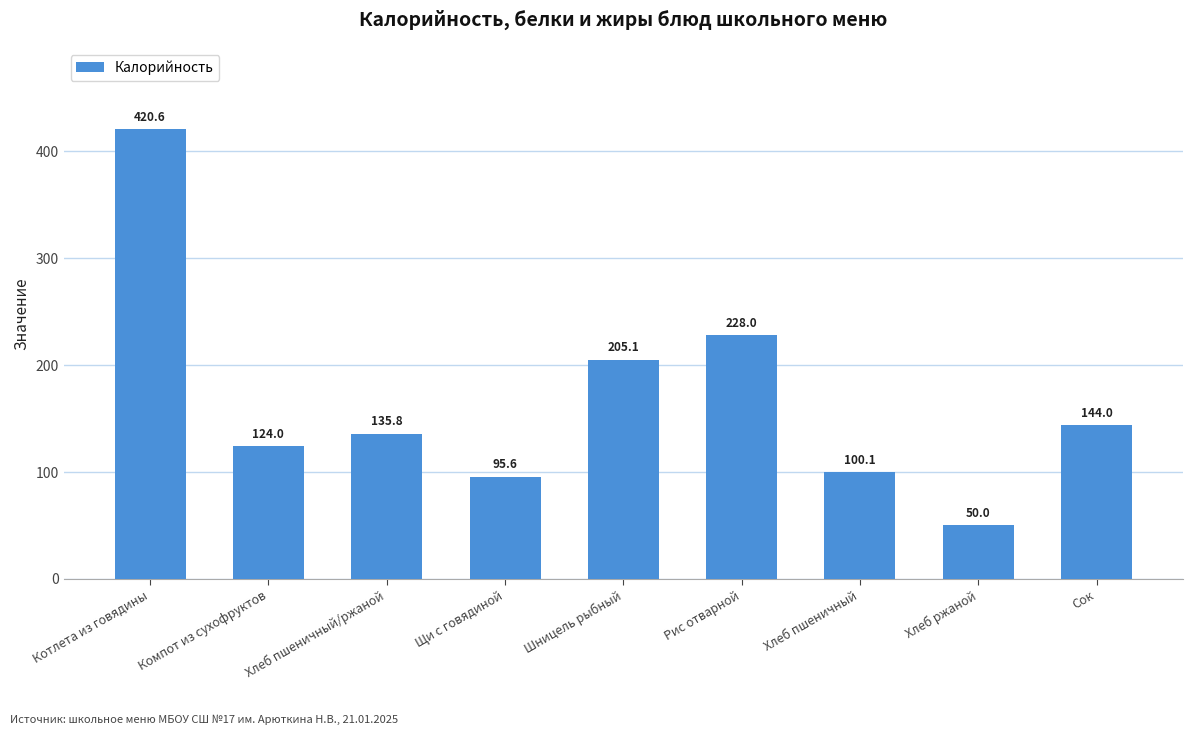

The value at Котлета из говядины is 420.6. True or false?

True